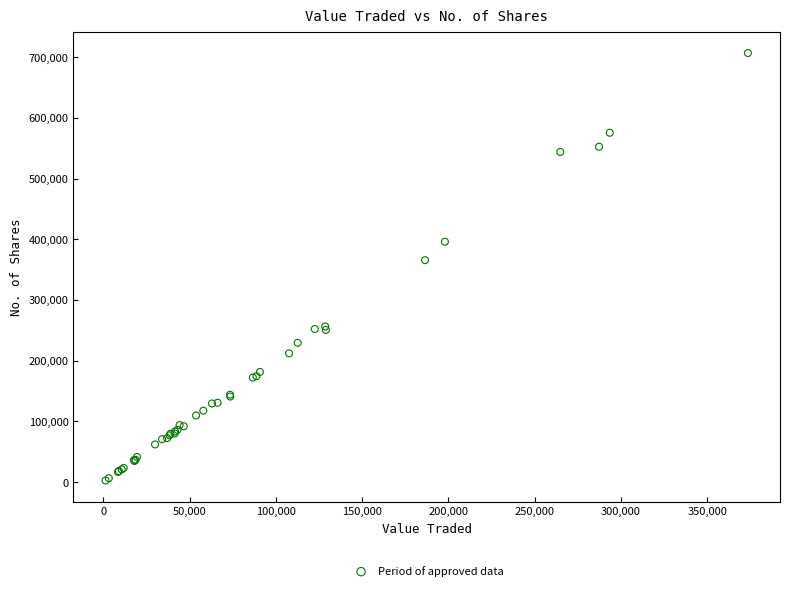

What Y value in the scatter plot is closest to 354717?

365566